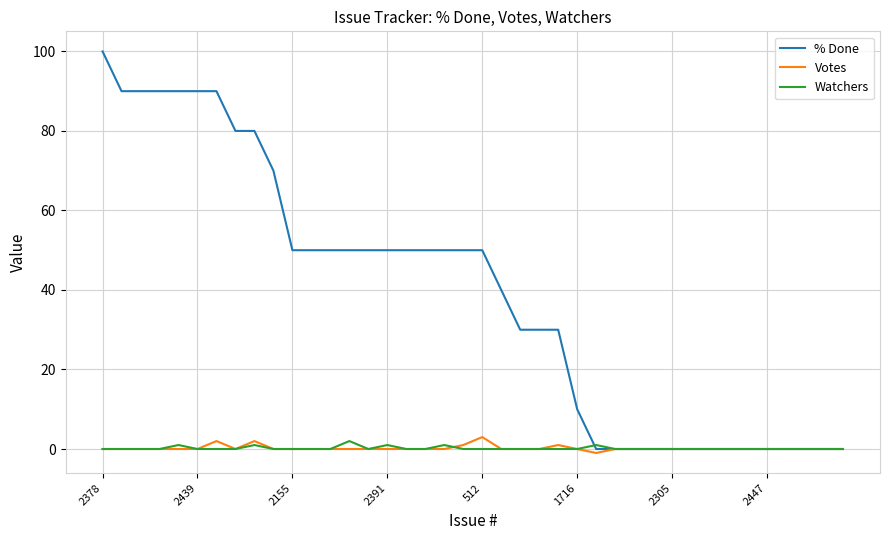

Reading left to right, what are all the values shown in this chart?

% Done: 100	90	90	90	90	90	90	80	80	70	50	50	50	50	50	50	50	50	50	50	50	40	30	30	30	10	0	0	0	0	0	0	0	0	0	0	0	0	0	0
Votes: 0	0	0	0	0	0	2	0	2	0	0	0	0	0	0	0	0	0	0	1	3	0	0	0	1	0	-1	0	0	0	0	0	0	0	0	0	0	0	0	0
Watchers: 0	0	0	0	1	0	0	0	1	0	0	0	0	2	0	1	0	0	1	0	0	0	0	0	0	0	1	0	0	0	0	0	0	0	0	0	0	0	0	0